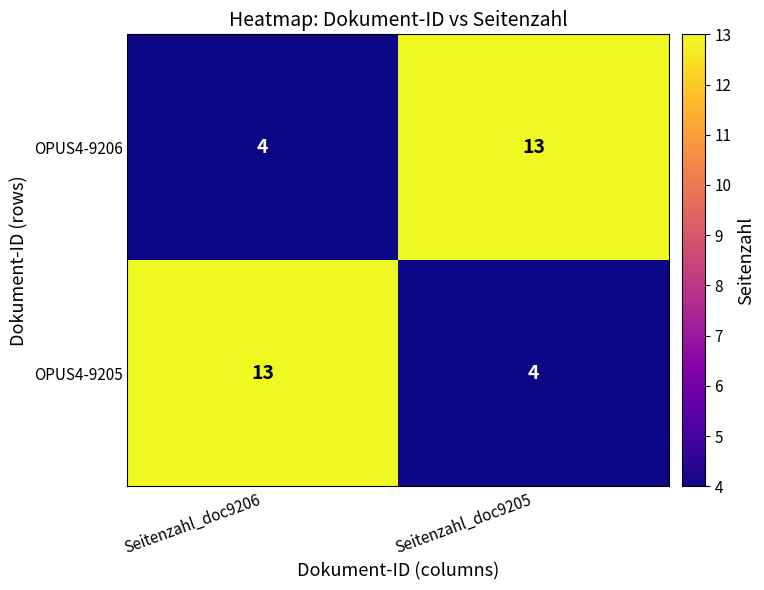

Is the value of OPUS4-9206 at Seitenzahl_doc9206 greater than the value of OPUS4-9205 at Seitenzahl_doc9206?

No